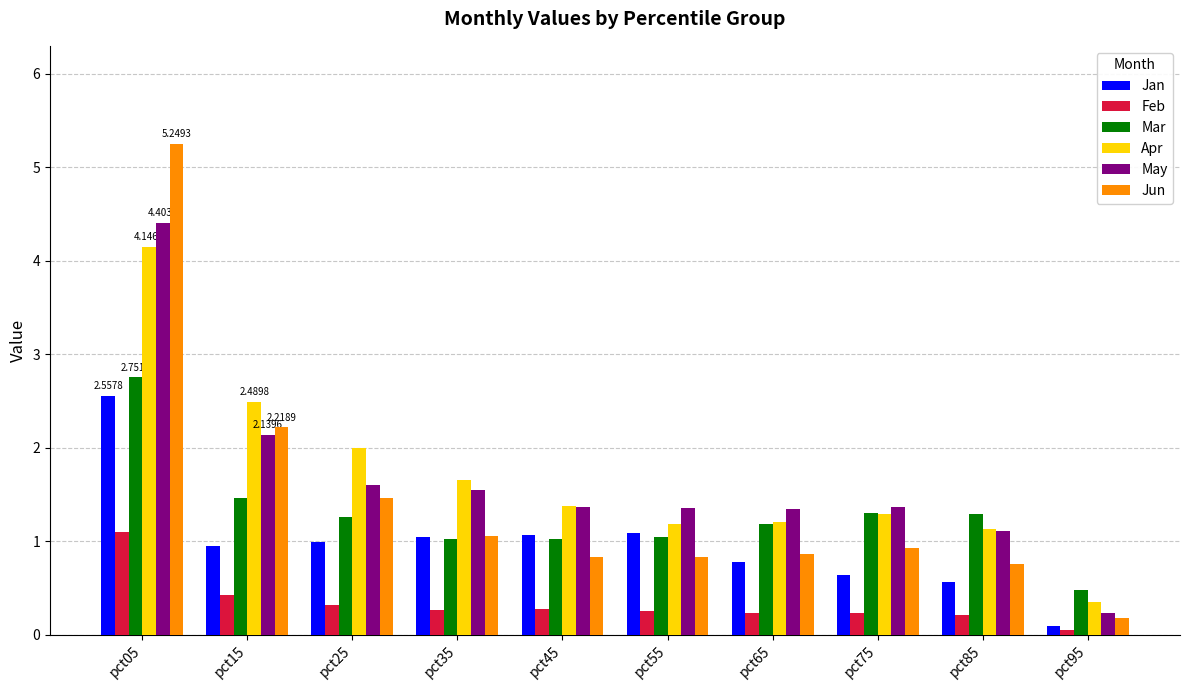

What are all the series names shown in the legend?

Jan, Feb, Mar, Apr, May, Jun